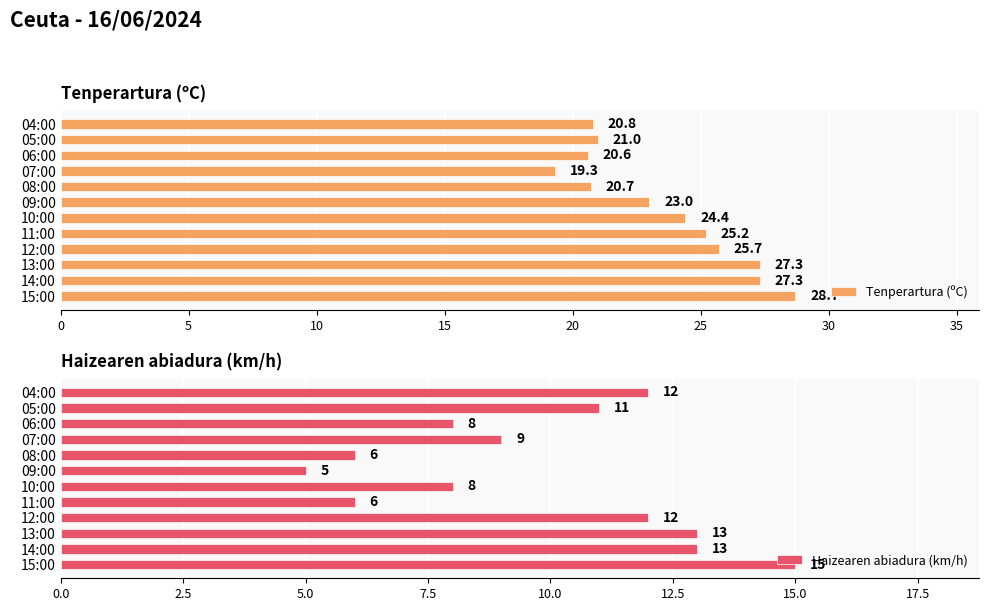

At how many categories does at least one series exceed 22?

7